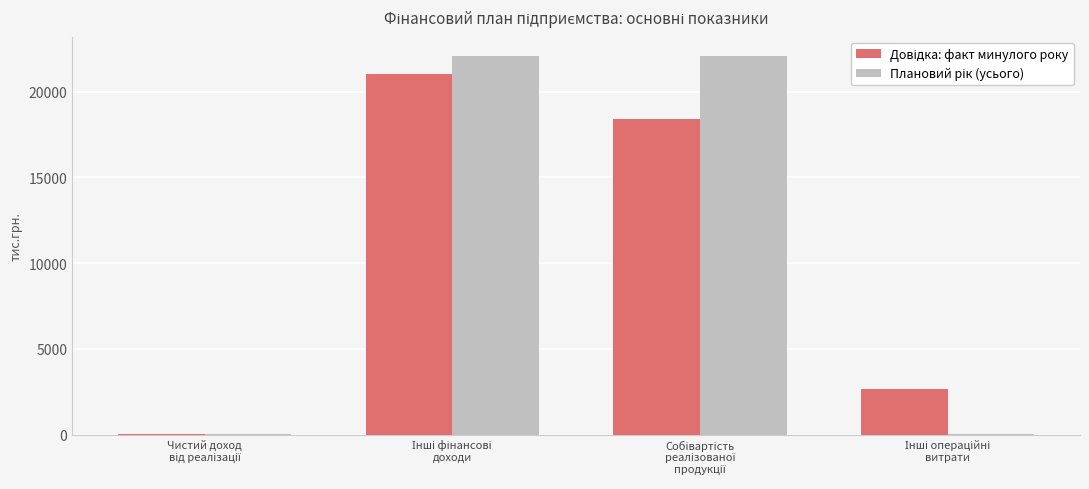

What is the maximum value shown in the chart?

22109.5